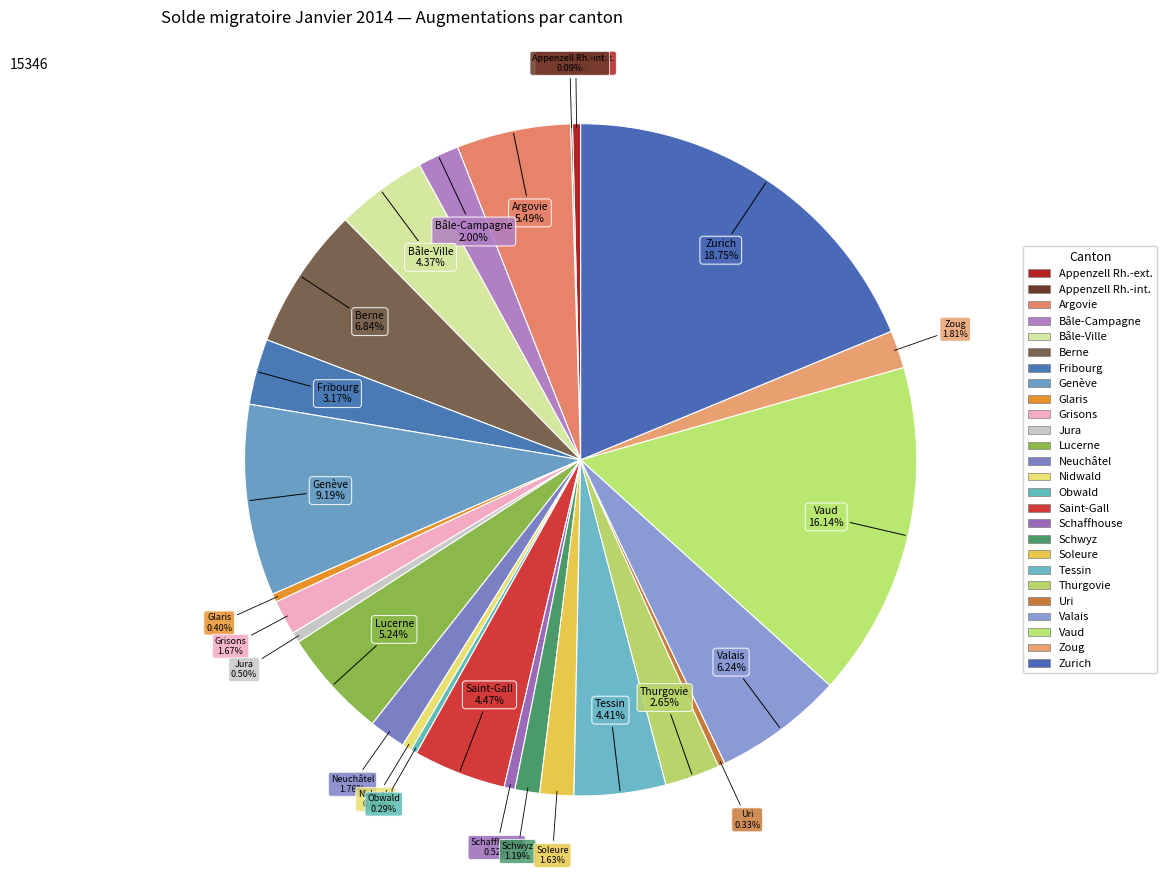

Which slice is the smallest?

Appenzell Rh.-int.